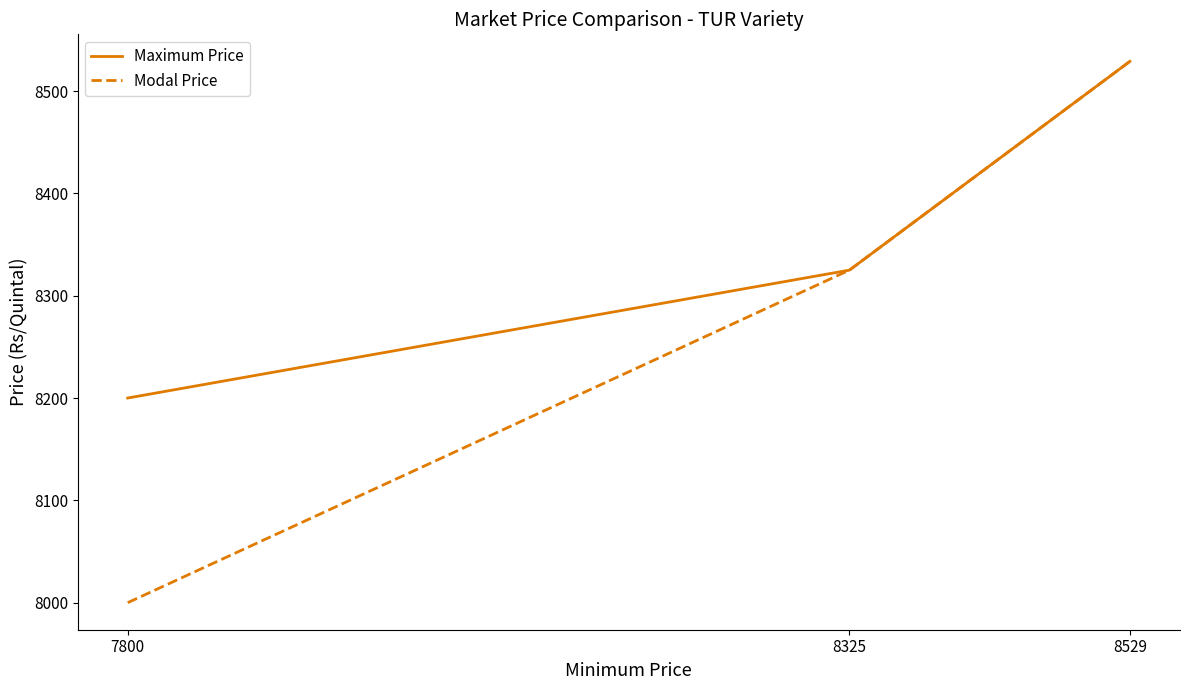

Rank the categories by Modal Price value from lowest to highest.

7800, 8325, 8529